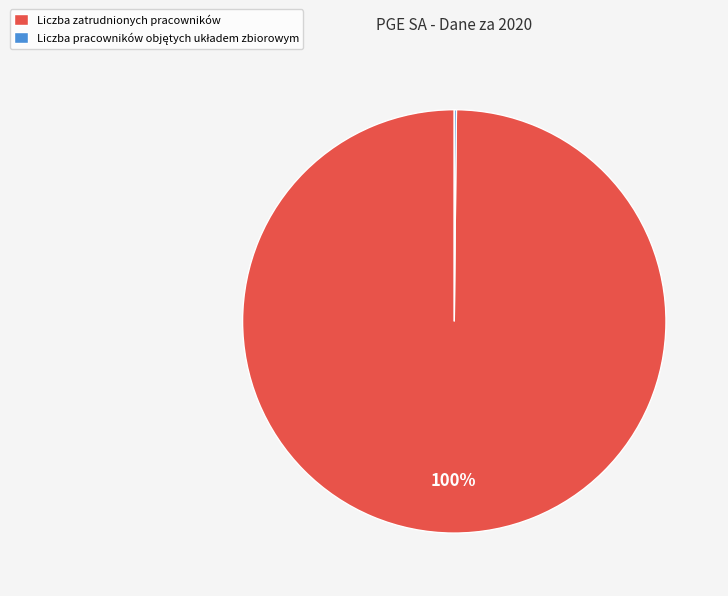

Which slice is the largest?

Liczba zatrudnionych pracowników